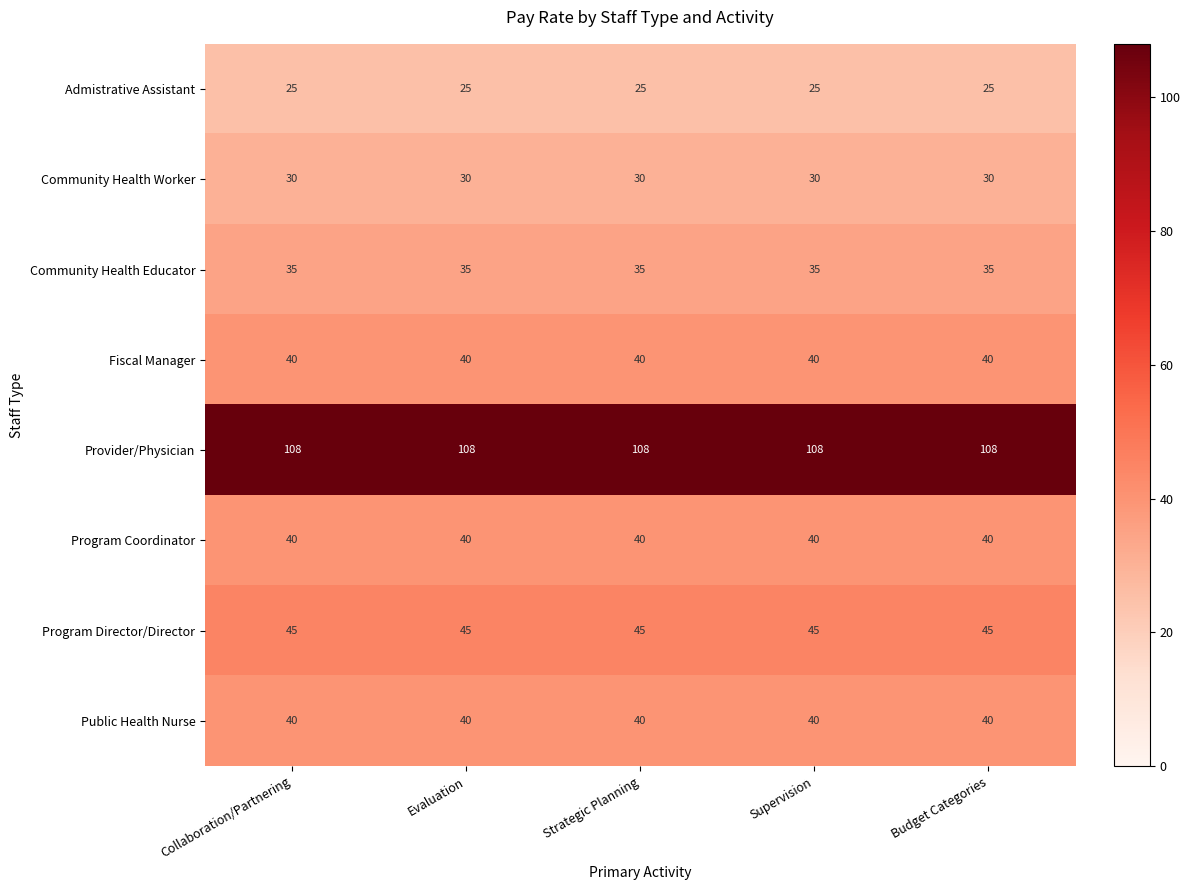

Read the Fiscal Manager value at Supervision.

40